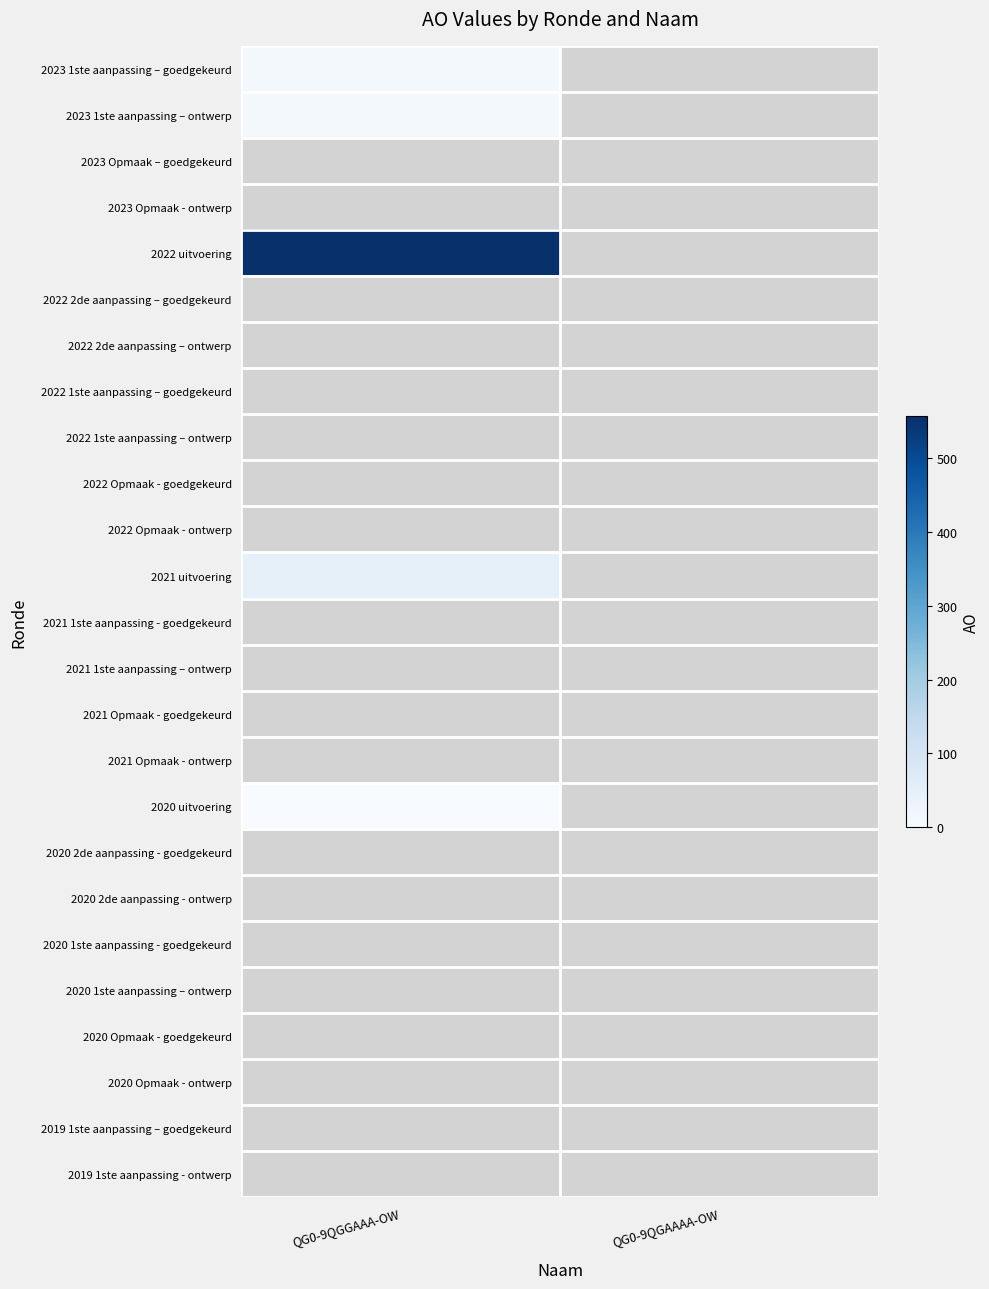

Reading right to left, list all the values displayed in this chart.

2023 1ste aanpassing – goedgekeurd: QG0-9QGAAAA-OW=0	QG0-9QGGAAA-OW=9
2023 1ste aanpassing – ontwerp: QG0-9QGAAAA-OW=0	QG0-9QGGAAA-OW=9
2023 Opmaak – goedgekeurd: QG0-9QGAAAA-OW=0	QG0-9QGGAAA-OW=0
2023 Opmaak - ontwerp: QG0-9QGAAAA-OW=0	QG0-9QGGAAA-OW=0
2022 uitvoering: QG0-9QGAAAA-OW=0	QG0-9QGGAAA-OW=557
2022 2de aanpassing – goedgekeurd: QG0-9QGAAAA-OW=0	QG0-9QGGAAA-OW=0
2022 2de aanpassing – ontwerp: QG0-9QGAAAA-OW=0	QG0-9QGGAAA-OW=0
2022 1ste aanpassing – goedgekeurd: QG0-9QGAAAA-OW=0	QG0-9QGGAAA-OW=0
2022 1ste aanpassing – ontwerp: QG0-9QGAAAA-OW=0	QG0-9QGGAAA-OW=0
2022 Opmaak - goedgekeurd: QG0-9QGAAAA-OW=0	QG0-9QGGAAA-OW=0
2022 Opmaak - ontwerp: QG0-9QGAAAA-OW=0	QG0-9QGGAAA-OW=0
2021 uitvoering: QG0-9QGAAAA-OW=0	QG0-9QGGAAA-OW=47
2021 1ste aanpassing - goedgekeurd: QG0-9QGAAAA-OW=0	QG0-9QGGAAA-OW=0
2021 1ste aanpassing – ontwerp: QG0-9QGAAAA-OW=0	QG0-9QGGAAA-OW=0
2021 Opmaak - goedgekeurd: QG0-9QGAAAA-OW=0	QG0-9QGGAAA-OW=0
2021 Opmaak - ontwerp: QG0-9QGAAAA-OW=0	QG0-9QGGAAA-OW=0
2020 uitvoering: QG0-9QGAAAA-OW=0	QG0-9QGGAAA-OW=2
2020 2de aanpassing - goedgekeurd: QG0-9QGAAAA-OW=0	QG0-9QGGAAA-OW=0
2020 2de aanpassing - ontwerp: QG0-9QGAAAA-OW=0	QG0-9QGGAAA-OW=0
2020 1ste aanpassing - goedgekeurd: QG0-9QGAAAA-OW=0	QG0-9QGGAAA-OW=0
2020 1ste aanpassing – ontwerp: QG0-9QGAAAA-OW=0	QG0-9QGGAAA-OW=0
2020 Opmaak - goedgekeurd: QG0-9QGAAAA-OW=0	QG0-9QGGAAA-OW=0
2020 Opmaak - ontwerp: QG0-9QGAAAA-OW=0	QG0-9QGGAAA-OW=0
2019 1ste aanpassing – goedgekeurd: QG0-9QGAAAA-OW=0	QG0-9QGGAAA-OW=0
2019 1ste aanpassing - ontwerp: QG0-9QGAAAA-OW=0	QG0-9QGGAAA-OW=0